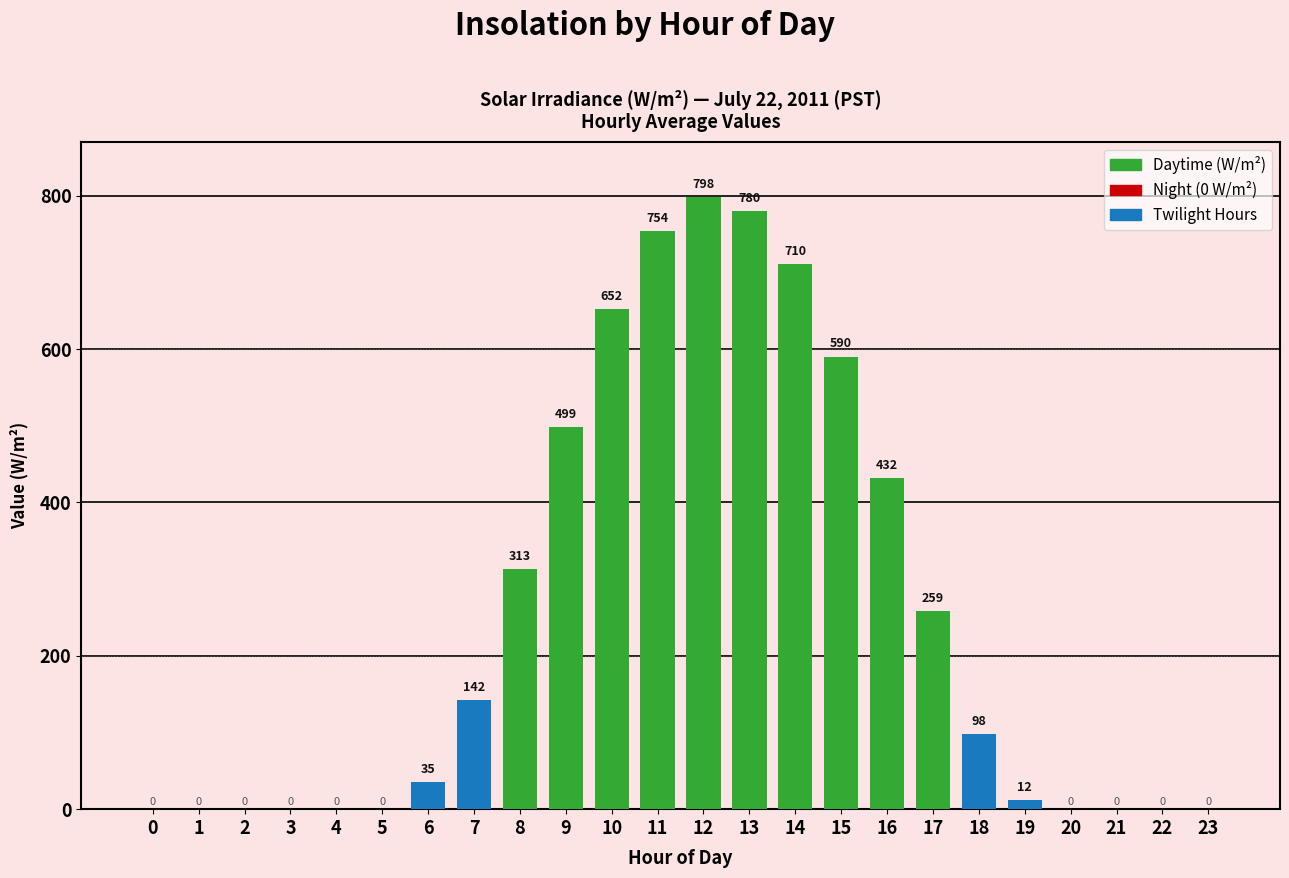

The chart shows a value of 0.0 at 4. True or false?

True